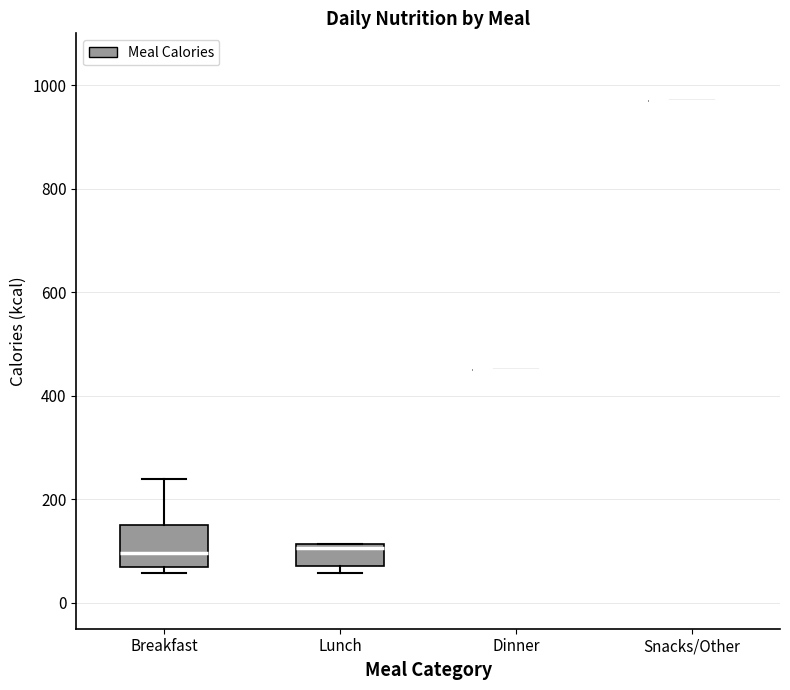

Where is the upper edge of the box for Lunch on the y-axis? The values are not printed on the chart, so give them approximately, as read against the axis.

120